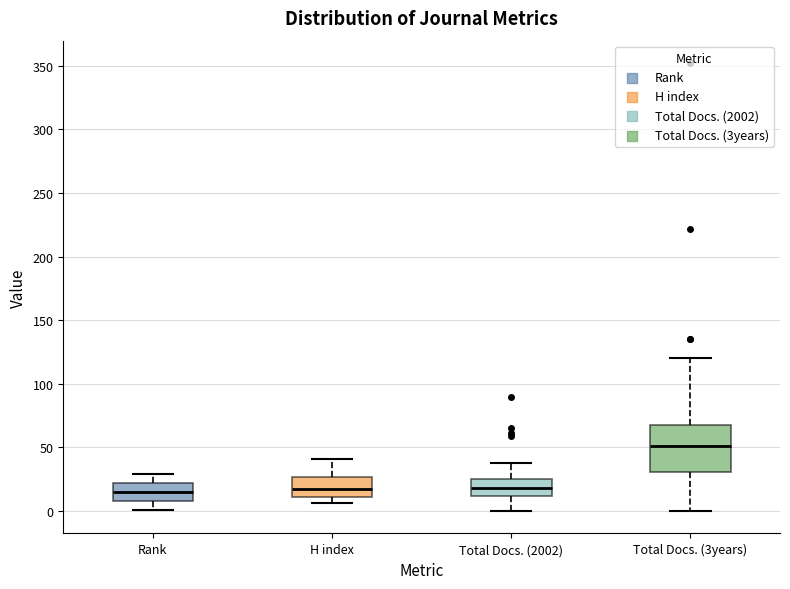

Reading left to right, read every box against the y-axis: the position of its median line, the range the box covers, and the ends of its whiskers. The values are not printed on the chart, so give them approximately, as read against the axis.

Rank: median 15, box 10 to 20, whiskers 0 to 30
H index: median 15, box 10 to 25, whiskers 5 to 40
Total Docs. (2002): median 20, box 10 to 25, whiskers 0 to 40
Total Docs. (3years): median 50, box 30 to 70, whiskers 0 to 120